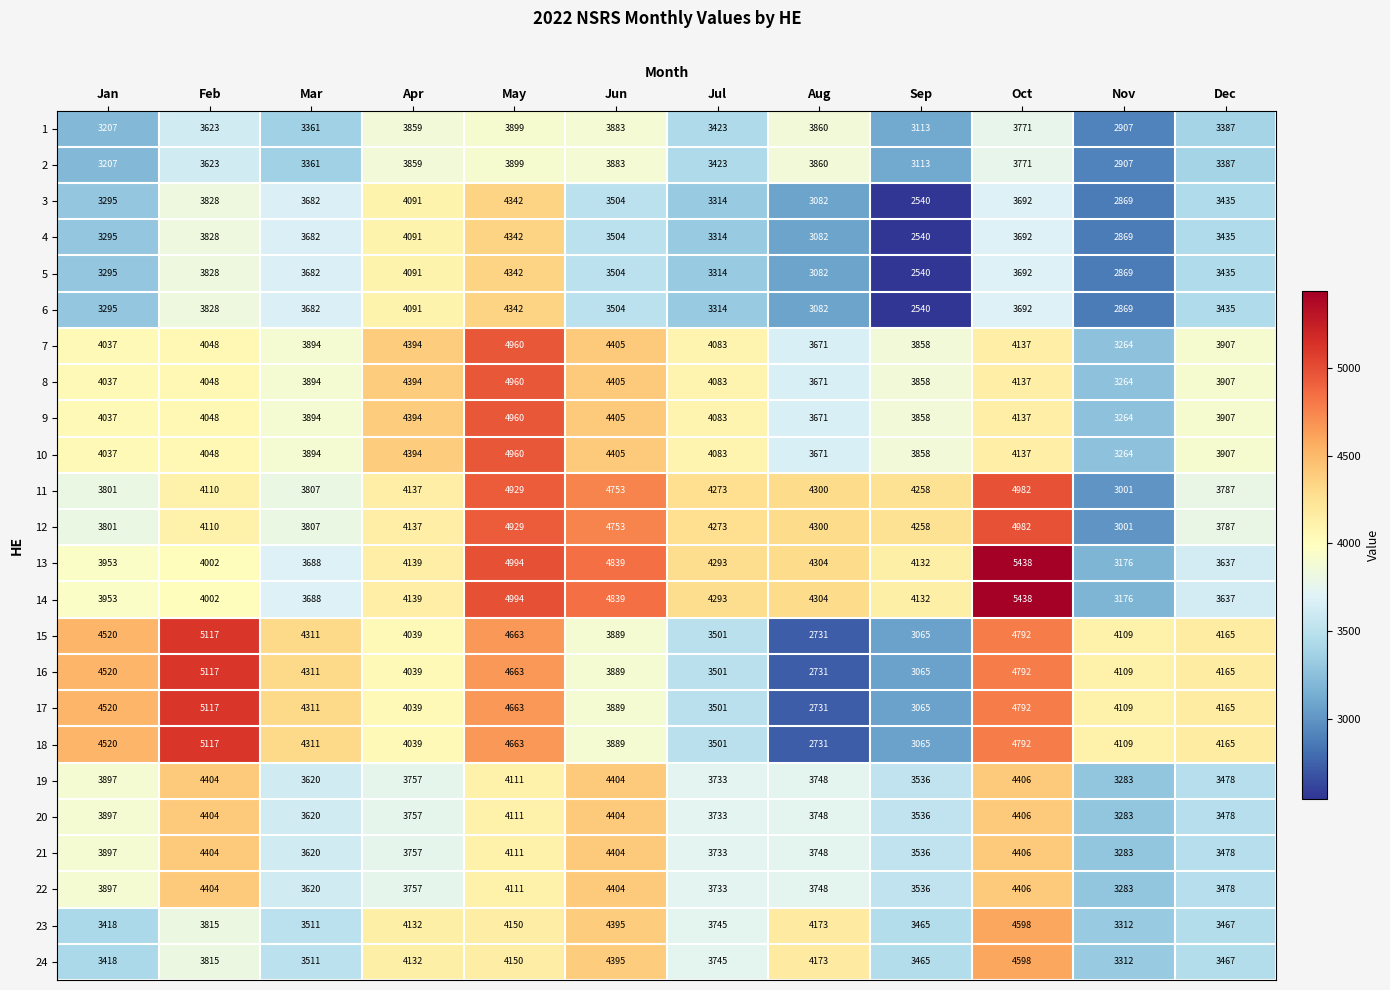

What is the total value across all series at Apr?

97658